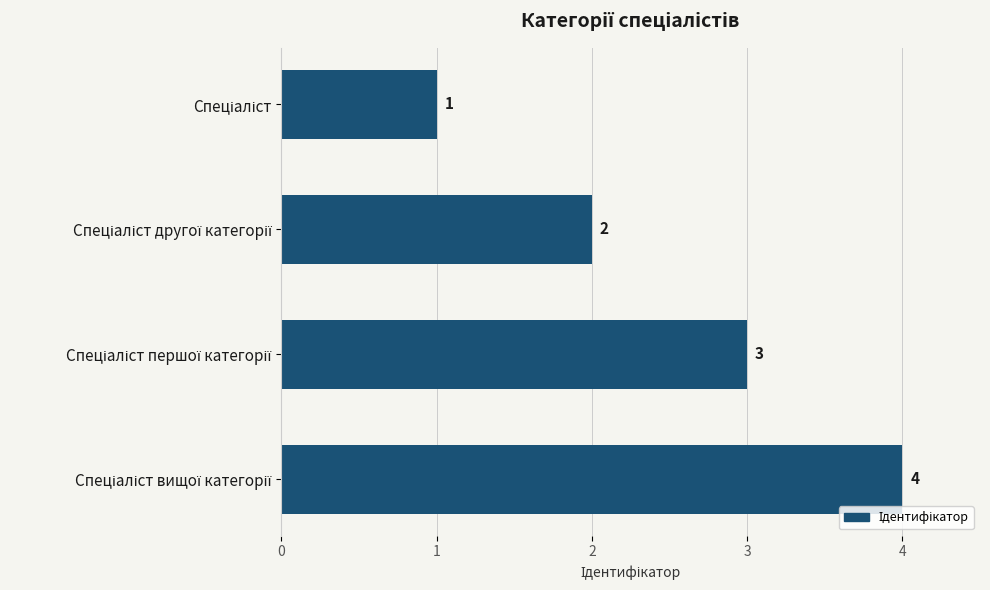

How many bars are there in total?

4